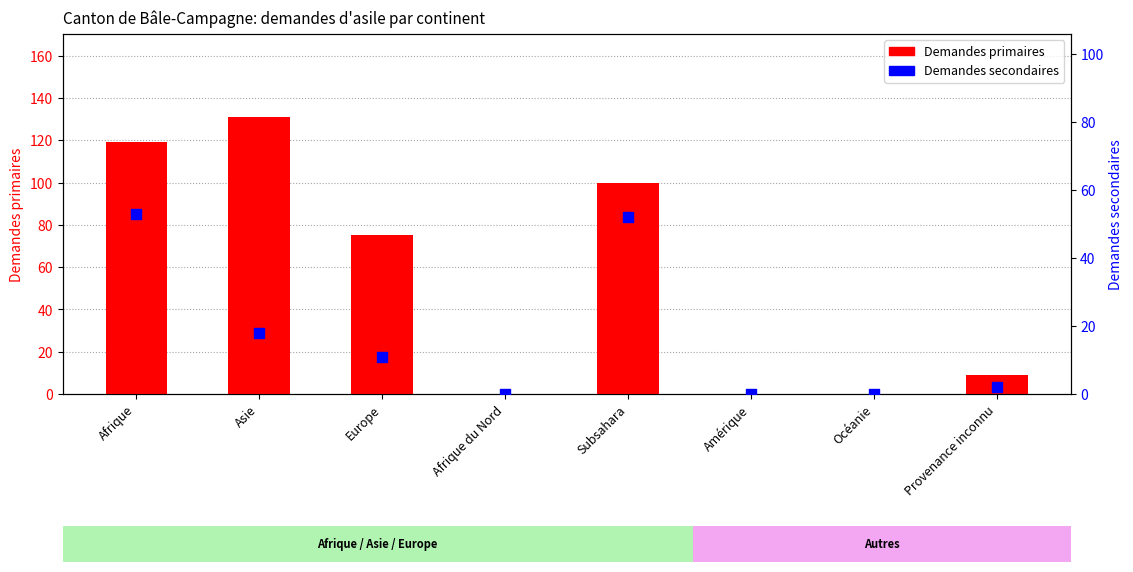

Is the value of Demandes secondaires at Afrique greater than the value of Demandes primaires at Subsahara?

No